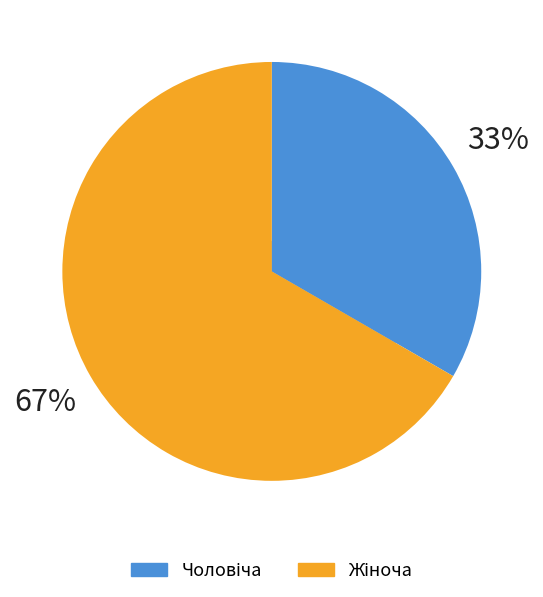

Rank the categories by value from lowest to highest.

Чоловіча, Жіноча